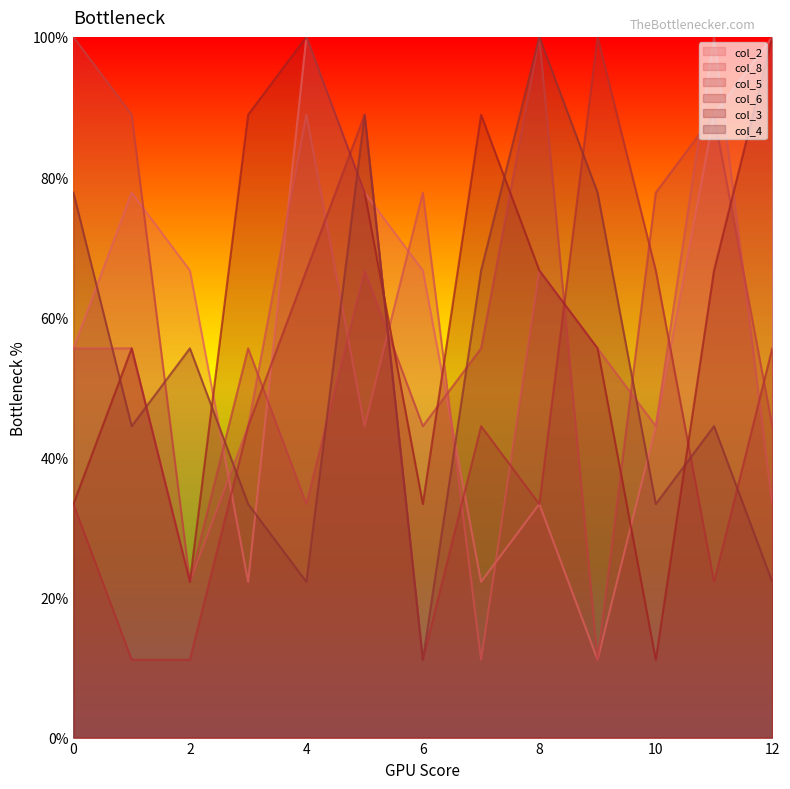

What is the spread (max minus min) of values at 8?

66.7